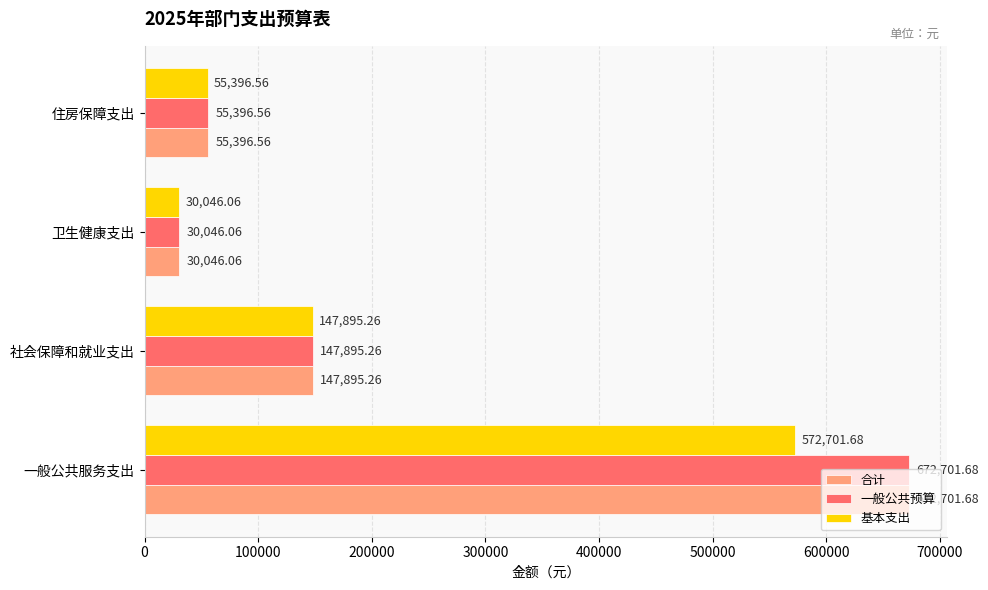

What is the difference between the second highest and minimum values in the 一般公共预算 series?

117849.2